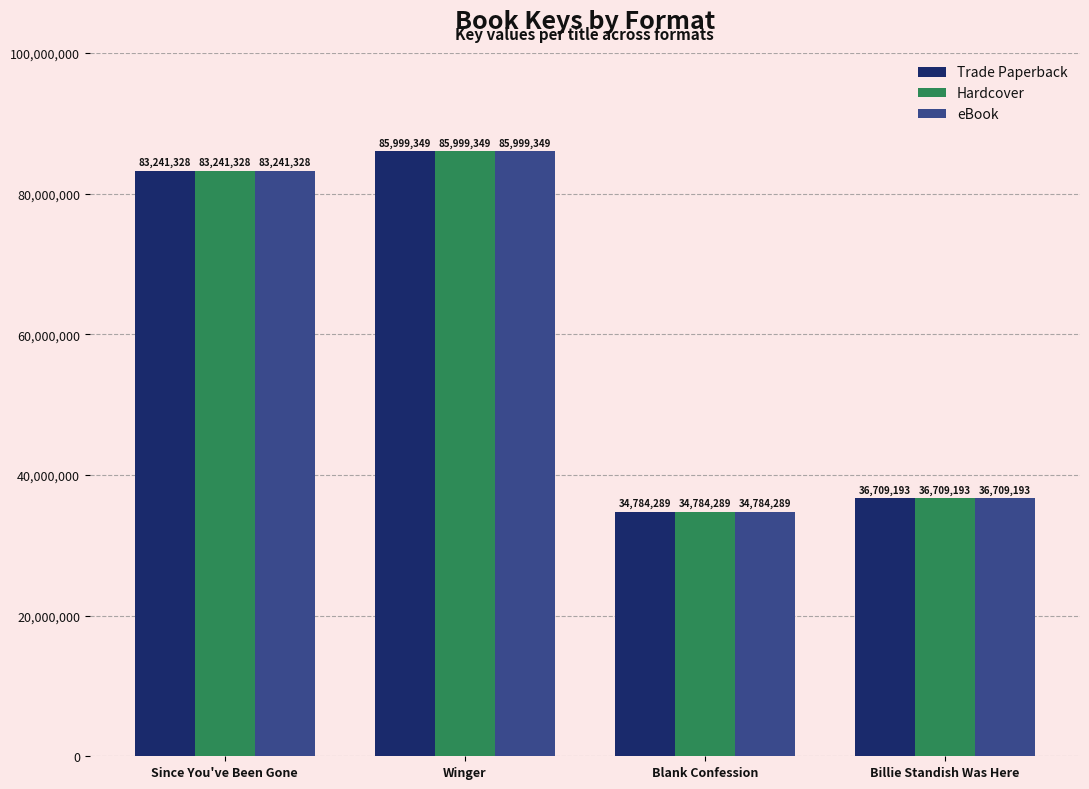

Reading right to left, transcribe all the data shown in this chart.

Trade Paperback: 36709193	34784289	85999349	83241328
Hardcover: 36709193	34784289	85999349	83241328
eBook: 36709193	34784289	85999349	83241328